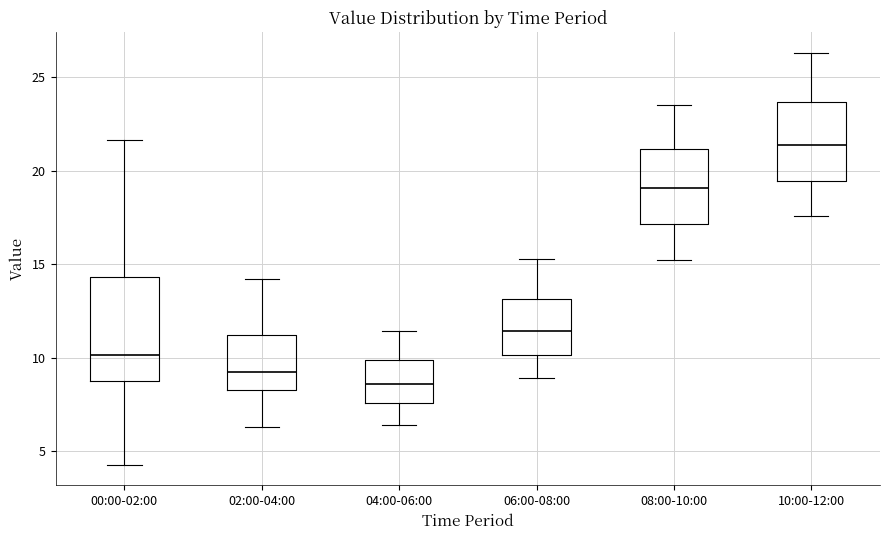

Reading left to right, transcribe this box plot: for each box, give where its median line is, the range the box spans, and where its two whiskers end, as read against the y-axis. The values are not printed on the chart, so give them approximately, as read against the axis.

00:00-02:00: median 10.0, box 8.5 to 14.5, whiskers 4.5 to 21.5
02:00-04:00: median 9.5, box 8.5 to 11.0, whiskers 6.5 to 14.0
04:00-06:00: median 8.5, box 7.5 to 10.0, whiskers 6.5 to 11.5
06:00-08:00: median 11.5, box 10.0 to 13.0, whiskers 9.0 to 15.5
08:00-10:00: median 19.0, box 17.0 to 21.0, whiskers 15.0 to 23.5
10:00-12:00: median 21.5, box 19.5 to 23.5, whiskers 17.5 to 26.5